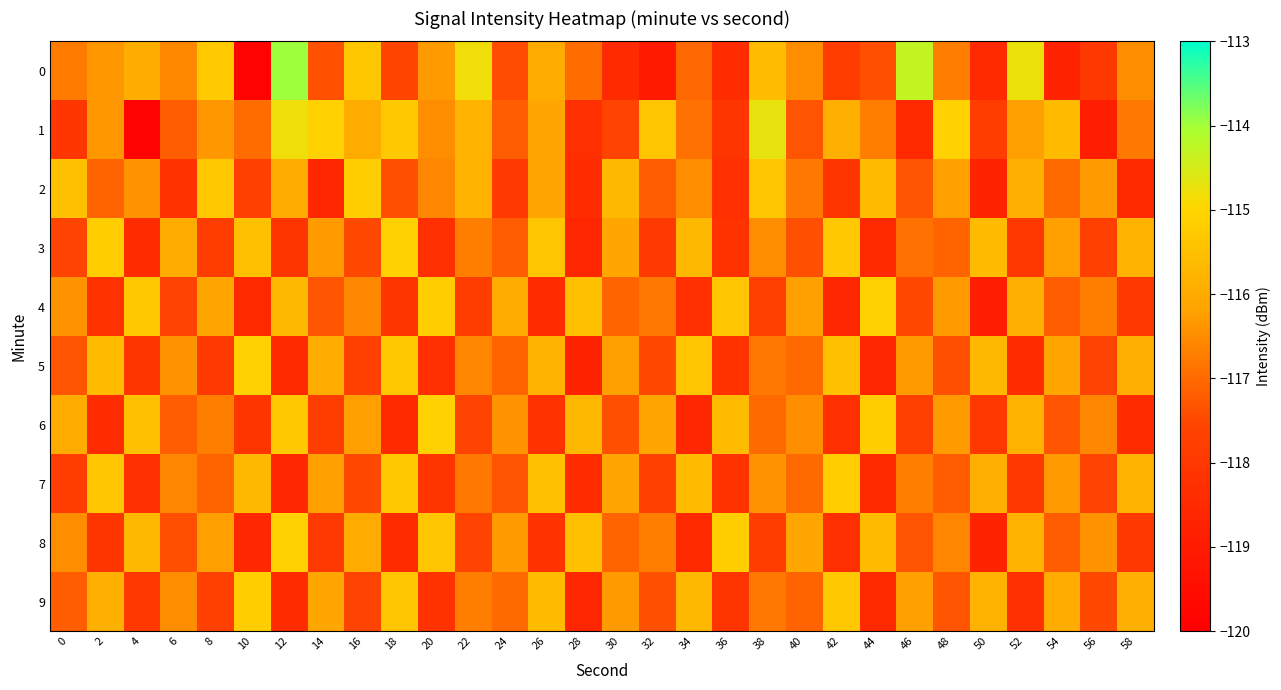

What is the total value across all series at 18?

-1166.4